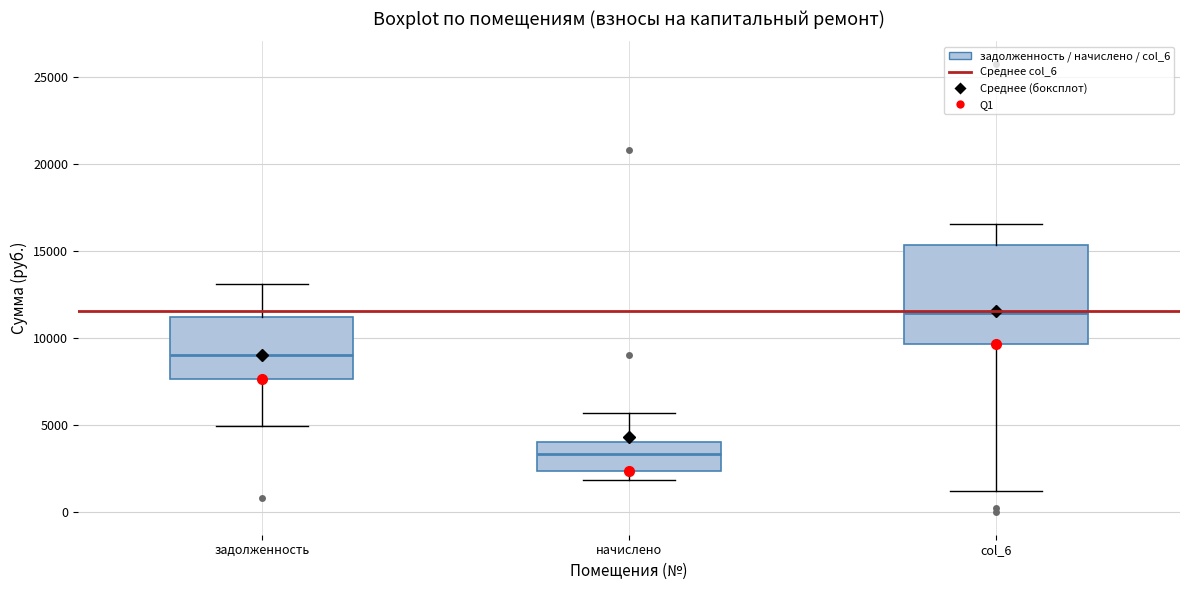

Which box has the highest median line?

col_6